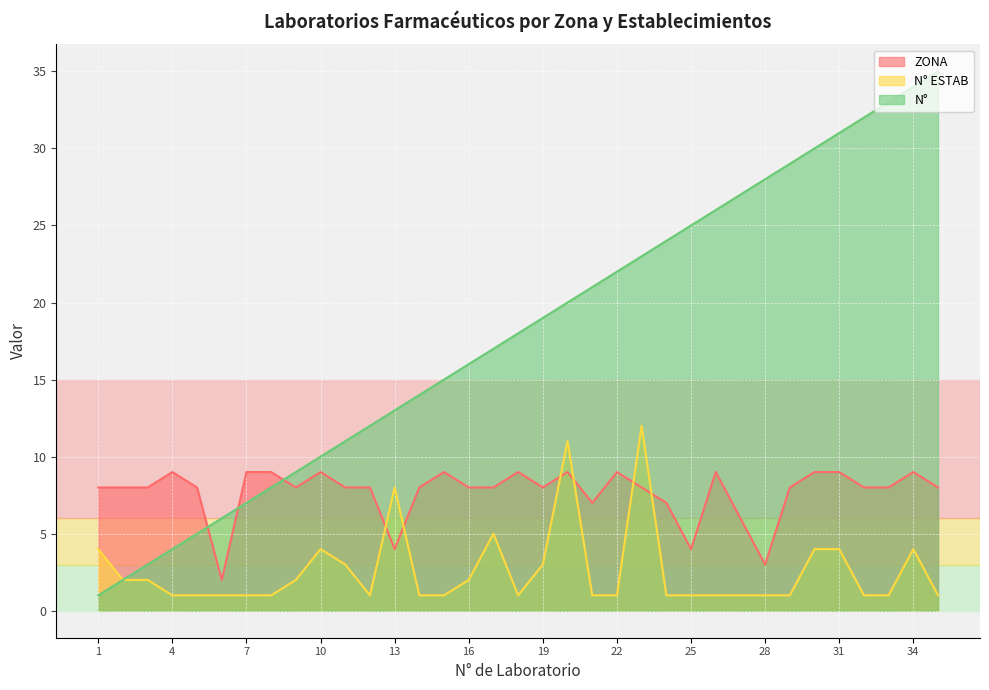

At which category is the sum across all series the highest?

34